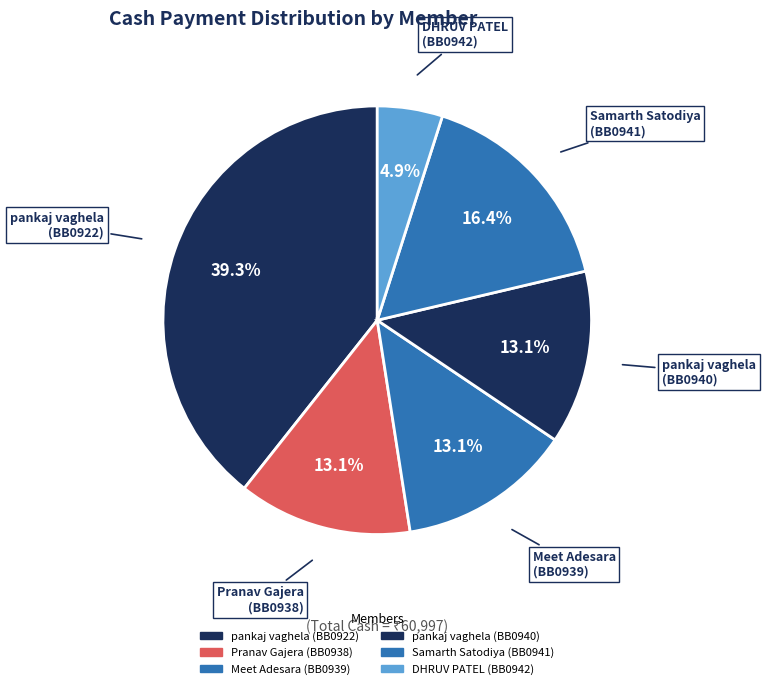

What portion of the pie excludes DHRUV PATEL (BB0942)?

95.1%